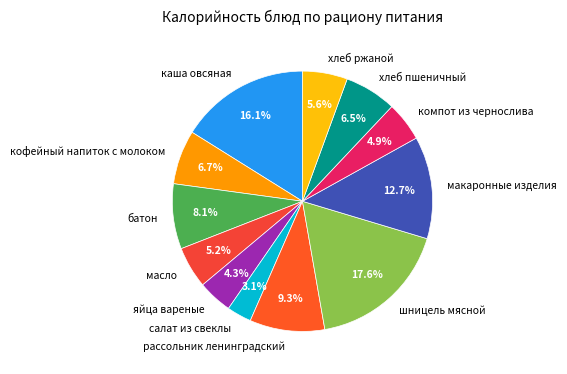

To the nearest percent, what is the average slice percentage?

8%